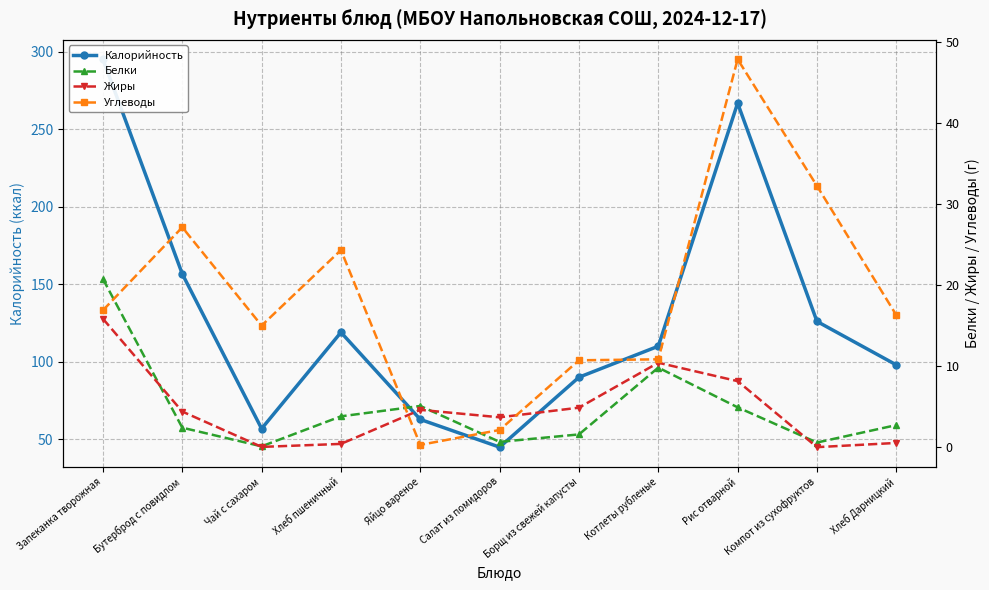

The Калорийность series shows 104.1 at Яйцо вареное. True or false?

False